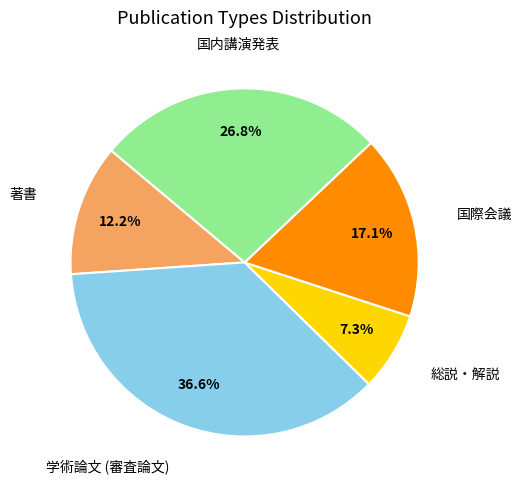

Is there any slice that represents more than half of the pie?

No